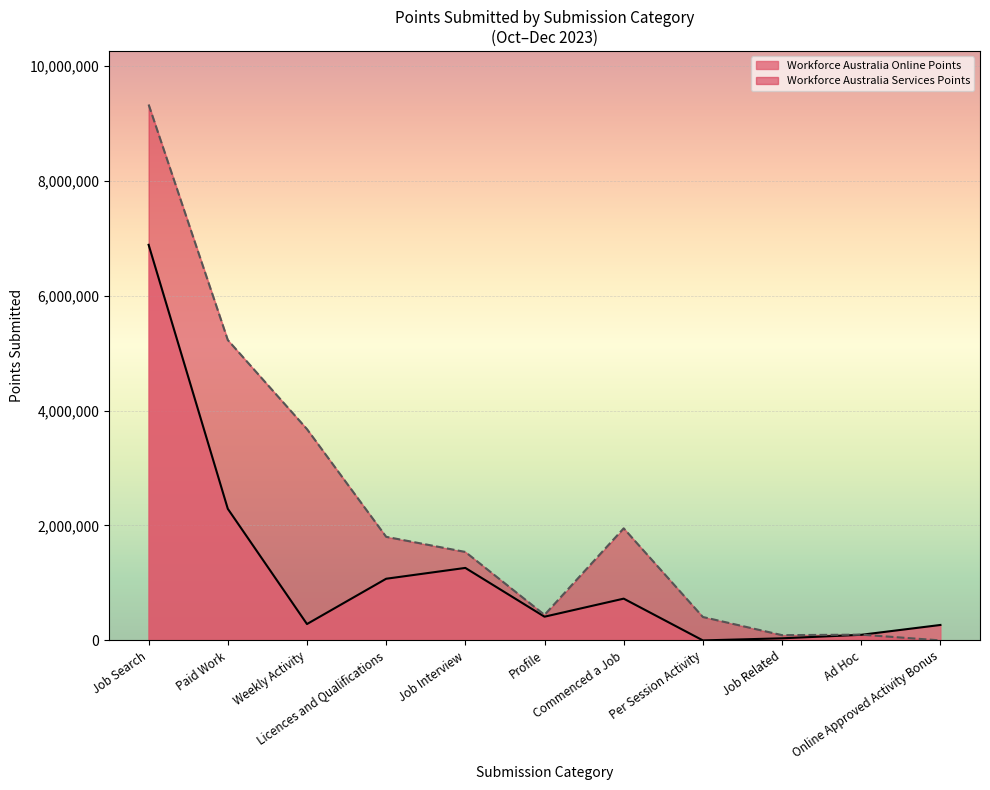

At which category is the sum across all series the highest?

Job Search